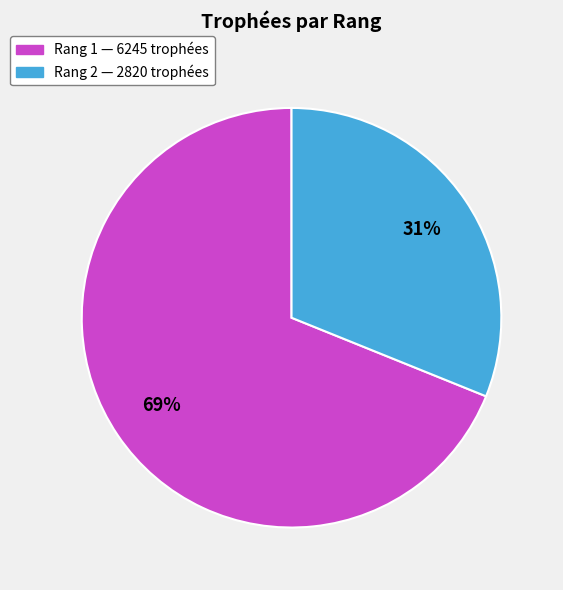

Is there any slice that represents more than half of the pie?

Yes